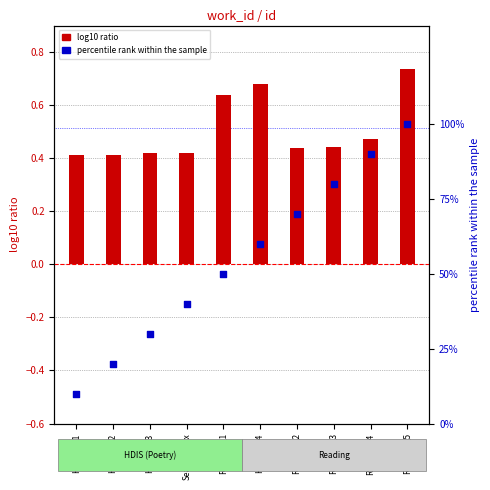

At which category is the sum across all series the highest?

Reading_5